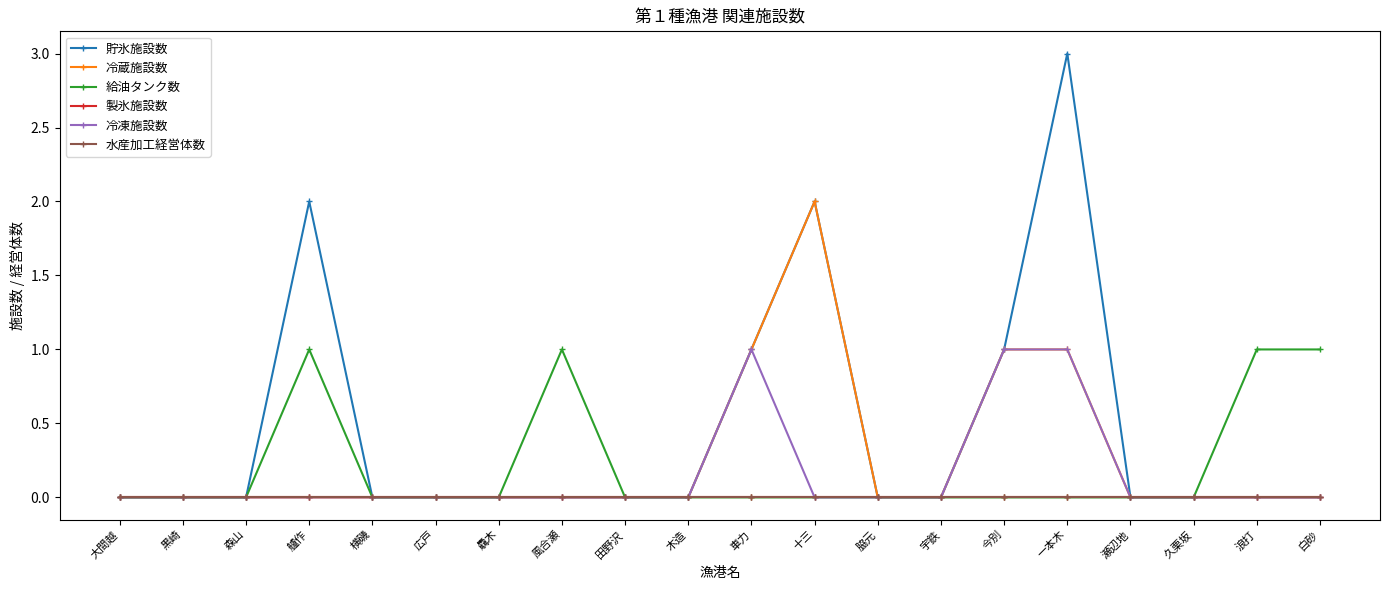

Is this an area chart (filled region under the line)?

No